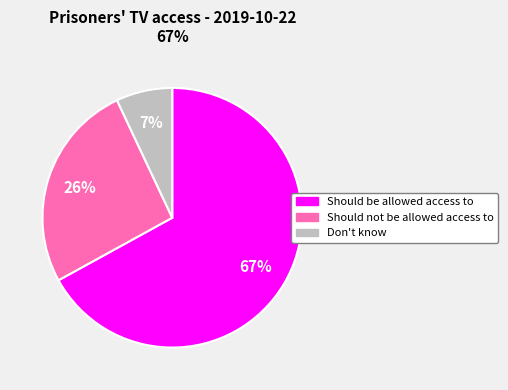

How many slices are in this pie chart?

3